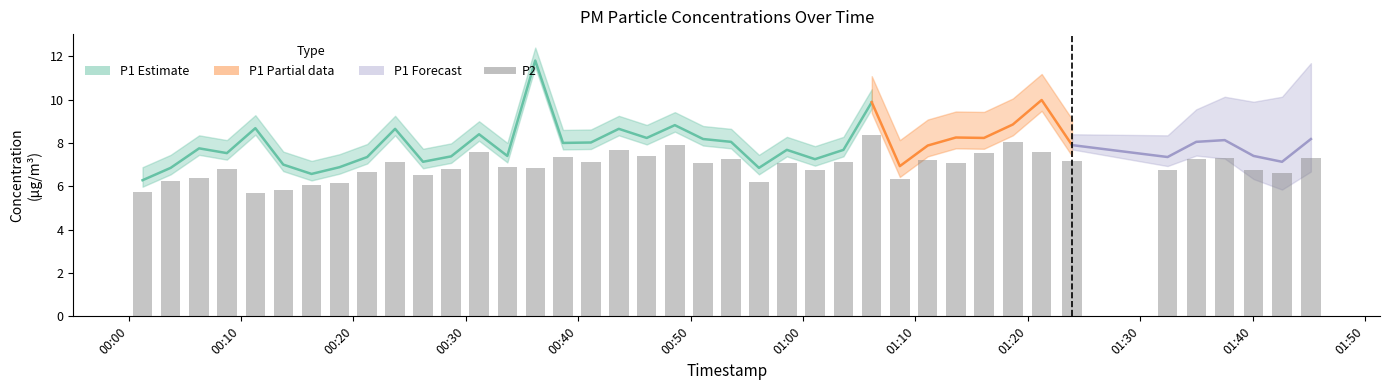

Does the chart contain any negative values?

No